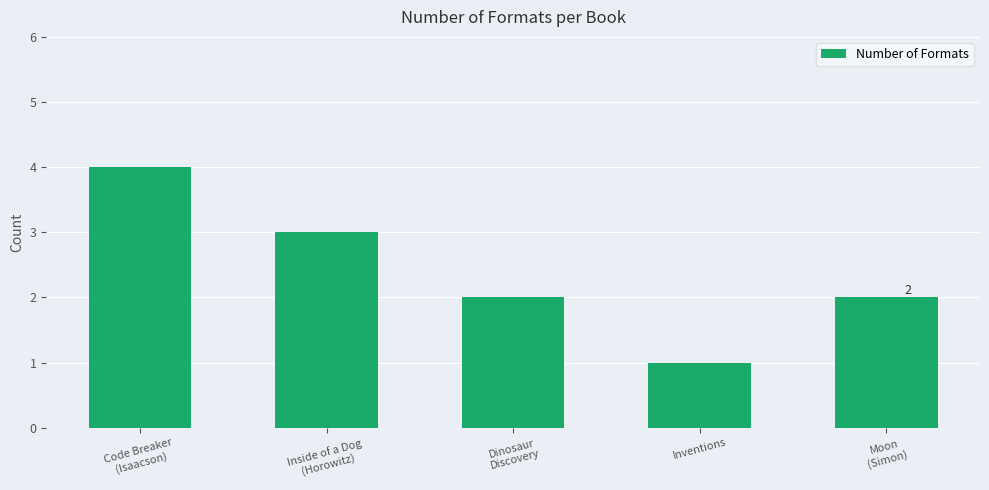

What is the sum of all values?

12